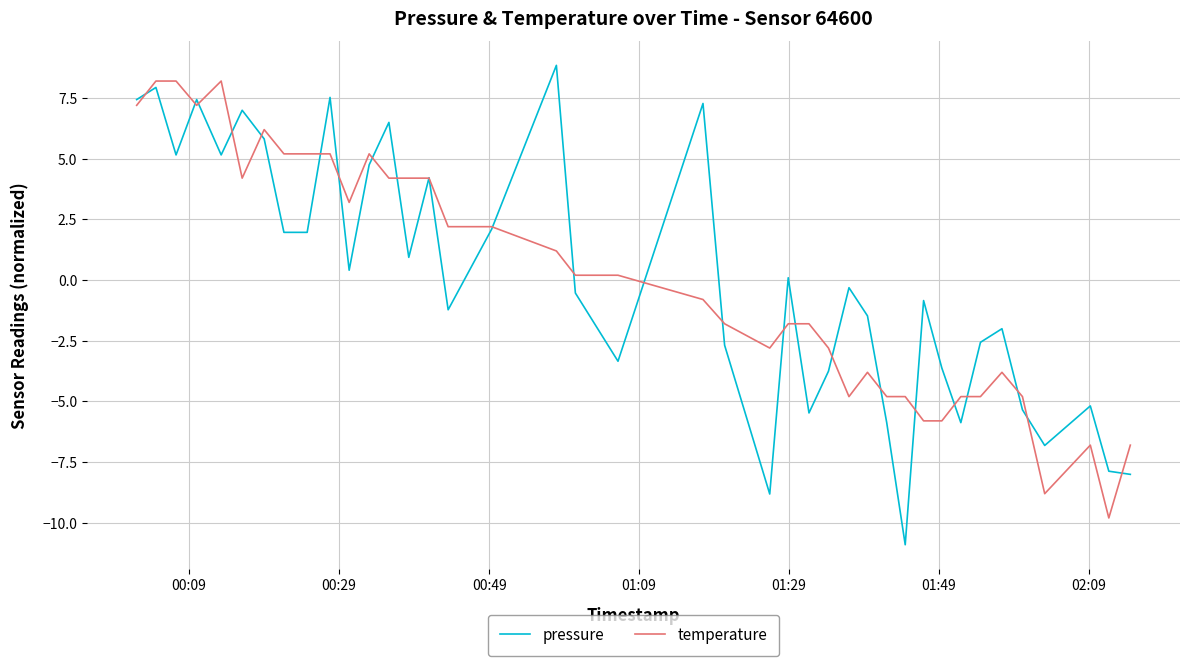

What is the highest value of the pressure series?

8.8